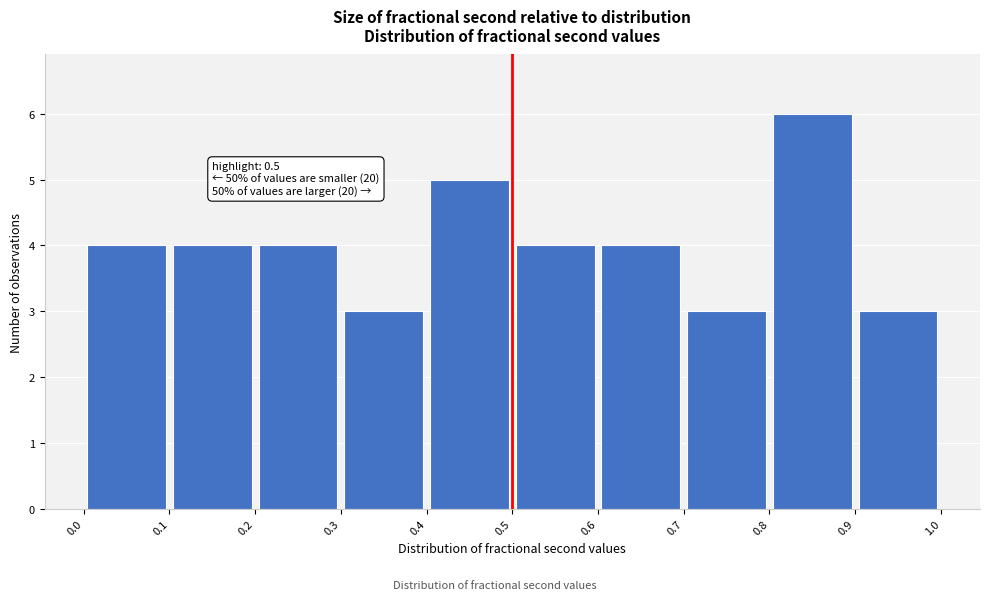

Which range on the x-axis has the tallest bar?

0.8 to 0.9